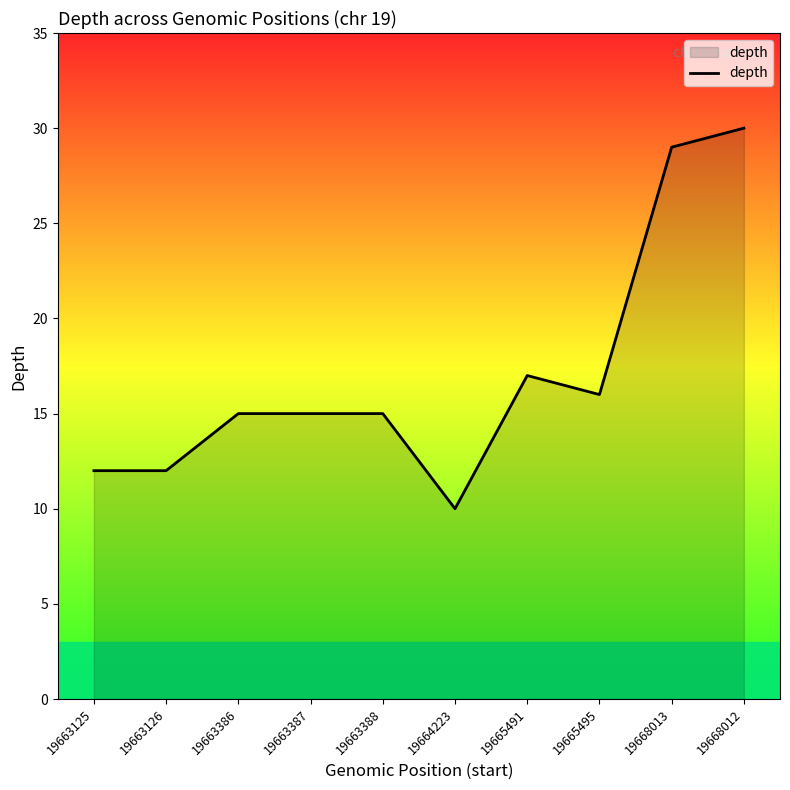

What is the change in value from 19663125 to 19668012?

+18